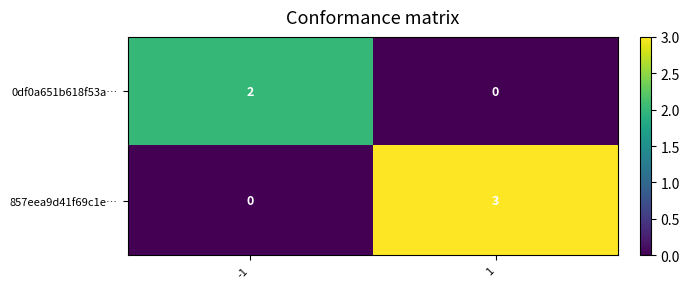

Is it true that 0df0a651b618f53a… equals 2 at -1?

True